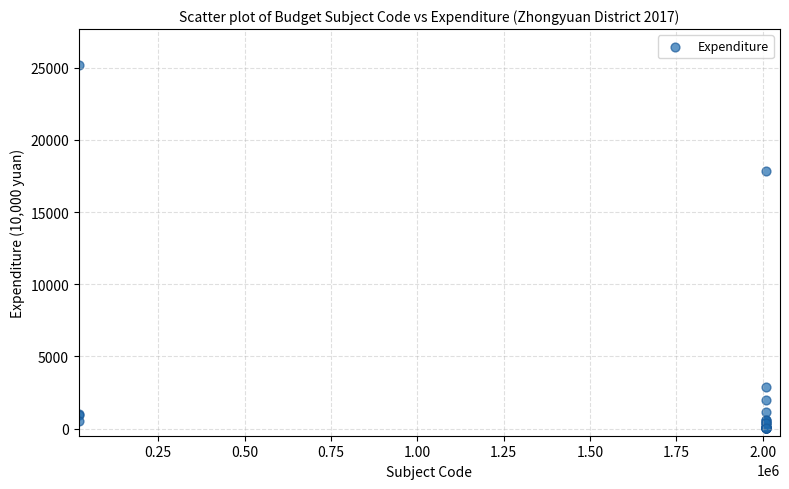

What Y value in the scatter plot is closest to 12583?

17861